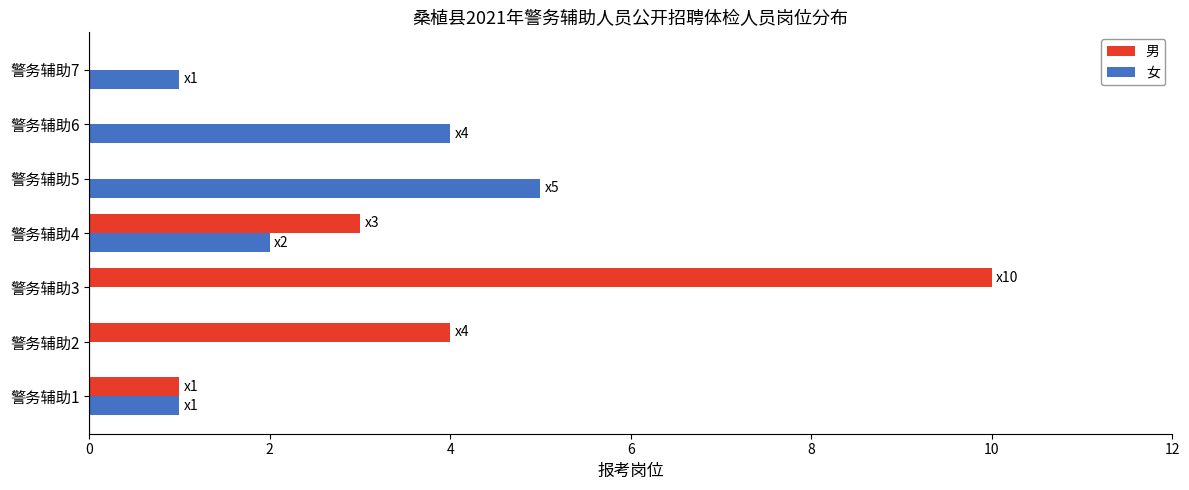

How many data points does each series have?

7